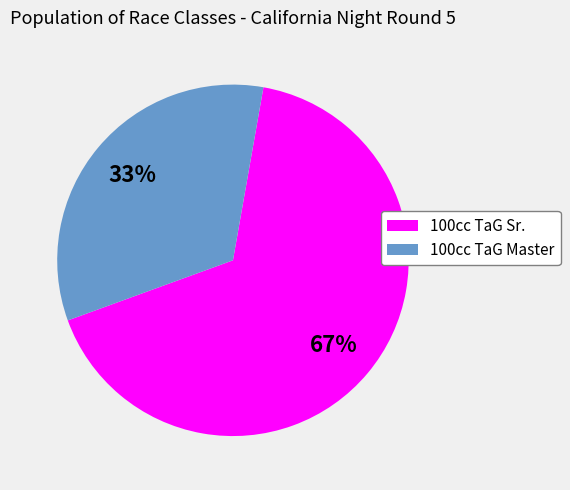

How many segments does this pie chart have?

2